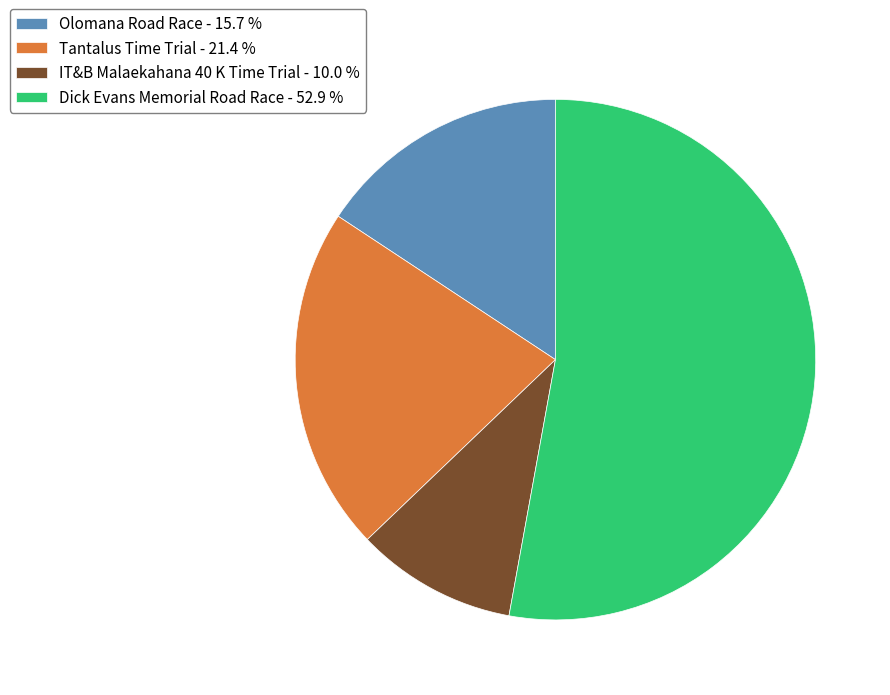

Approximately how many times larger is the value at Tantalus Time Trial compared to IT&B Malaekahana 40 K Time Trial?

2.1